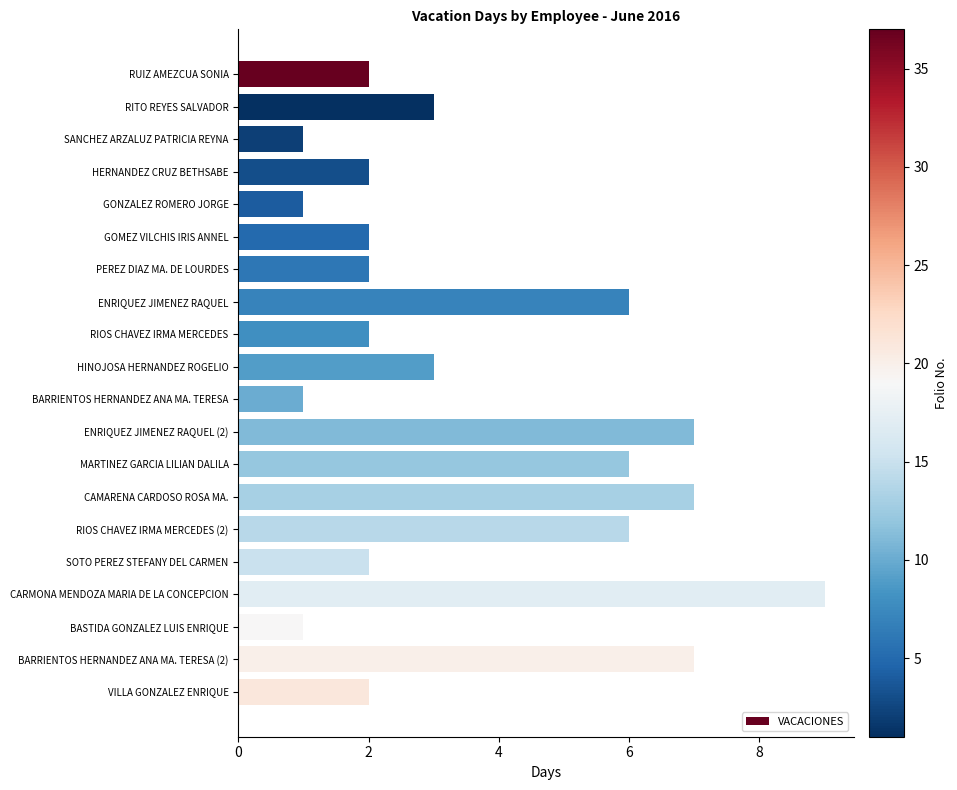

The chart shows a value of 2 at RUIZ AMEZCUA SONIA. True or false?

True